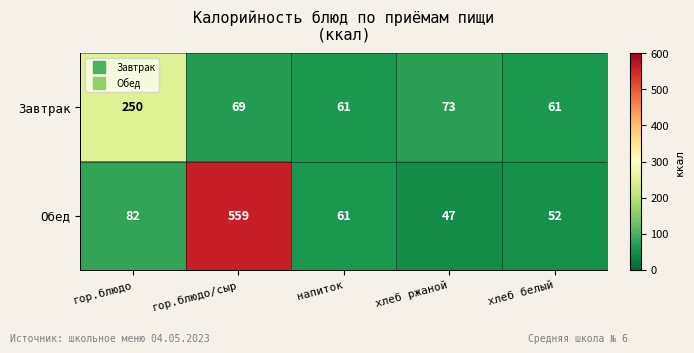

Rank the series by their average value, from lowest to highest.

Завтрак, Обед